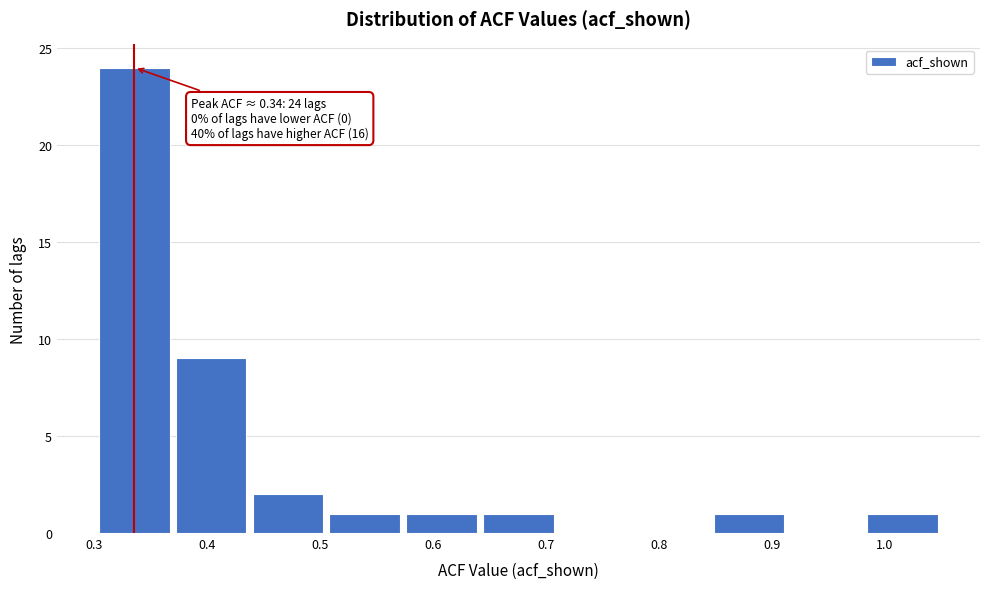

Over which range of the x-axis is the bar tallest?

0.302 to 0.370